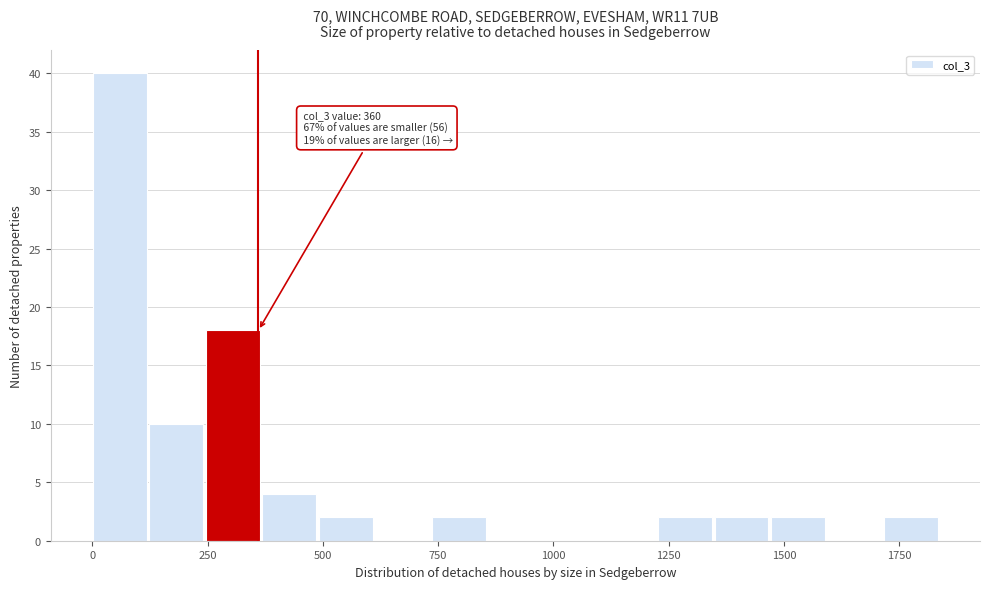

Around what value on the x-axis is the tallest bar? Give the approximate position of its centre, as read against the axis.

50